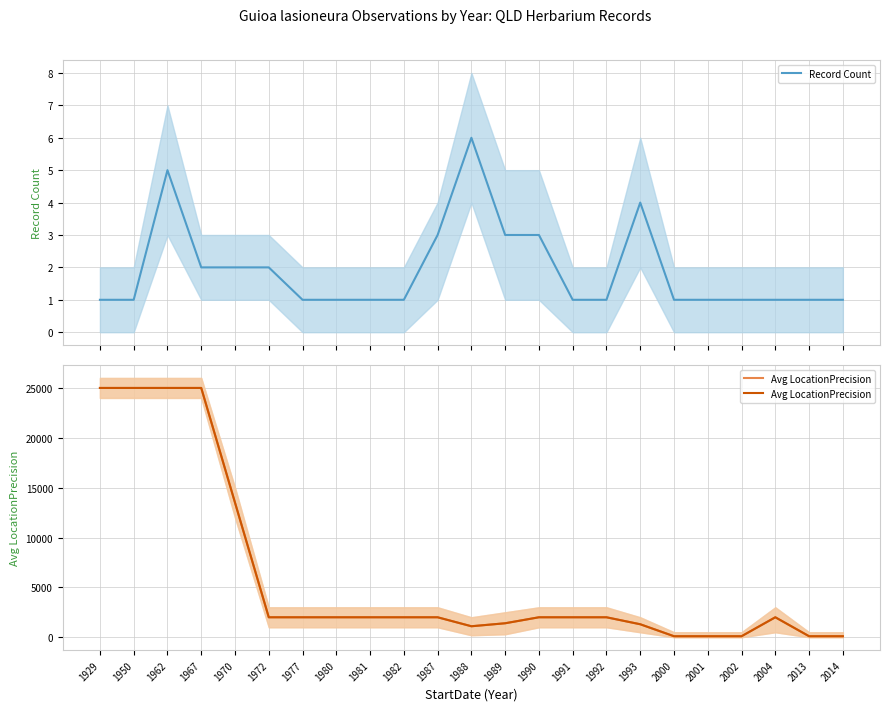

How many categories are shown in the chart?

23